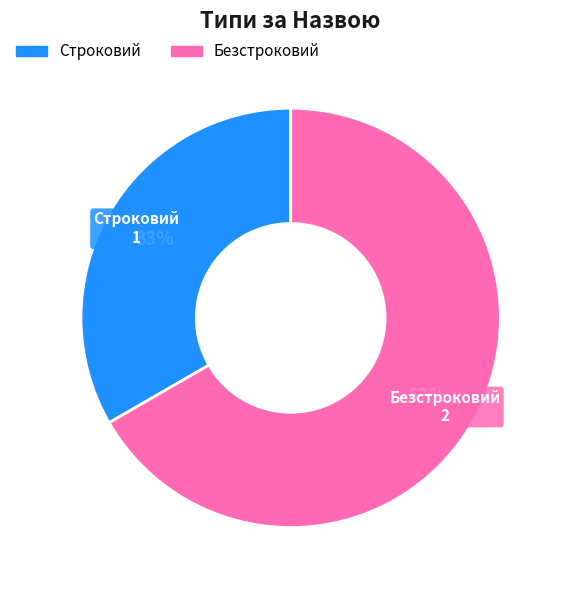

What percentage is the Строковий slice, to the nearest percent?

33%